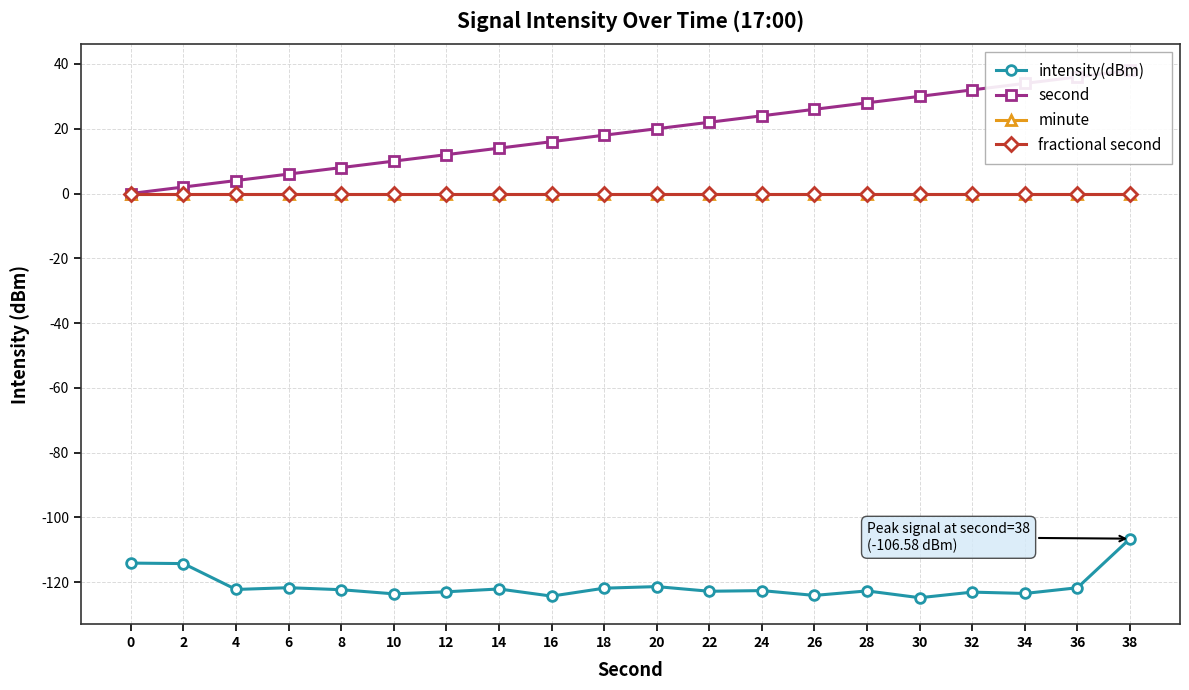

How many series are shown in this chart?

4